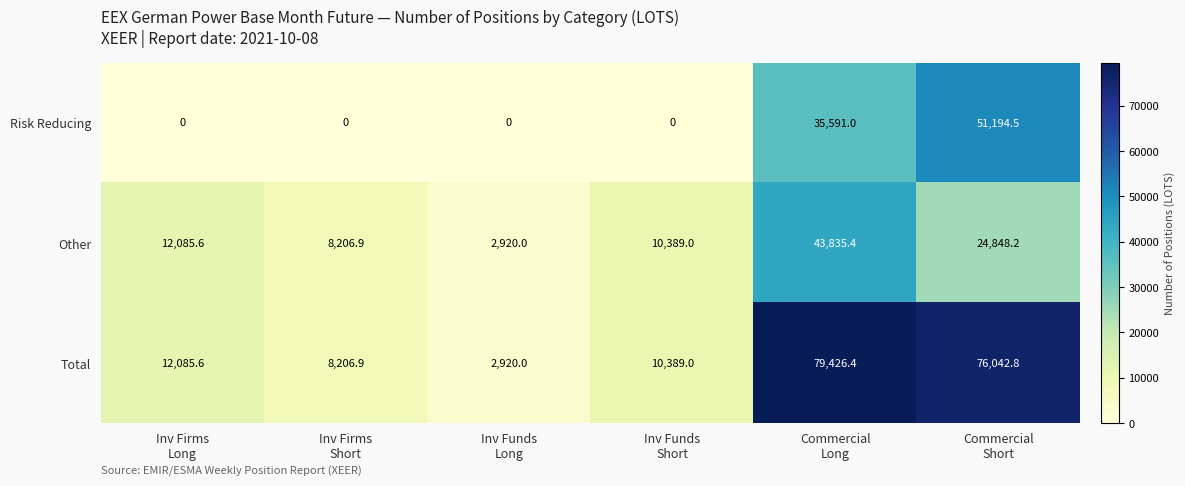

Reading left to right, list all the values displayed in this chart.

Risk Reducing: 0.0	0.0	0.0	0.0	35591.0	51194.5
Other: 12085.6	8206.9	2920.0	10389.0	43835.4	24848.2
Total: 12085.6	8206.9	2920.0	10389.0	79426.4	76042.8